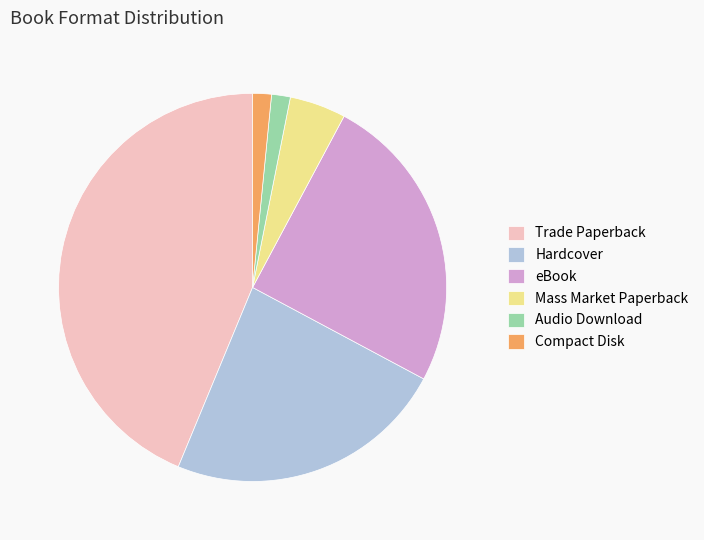

Which category has the biggest portion of the pie?

Trade Paperback